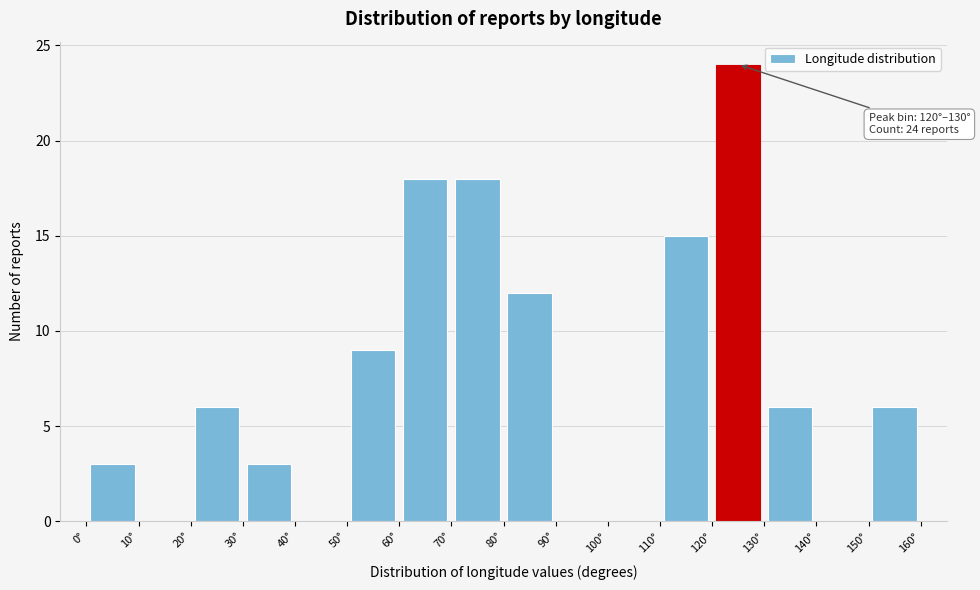

Which range on the x-axis has the tallest bar?

120 to 130